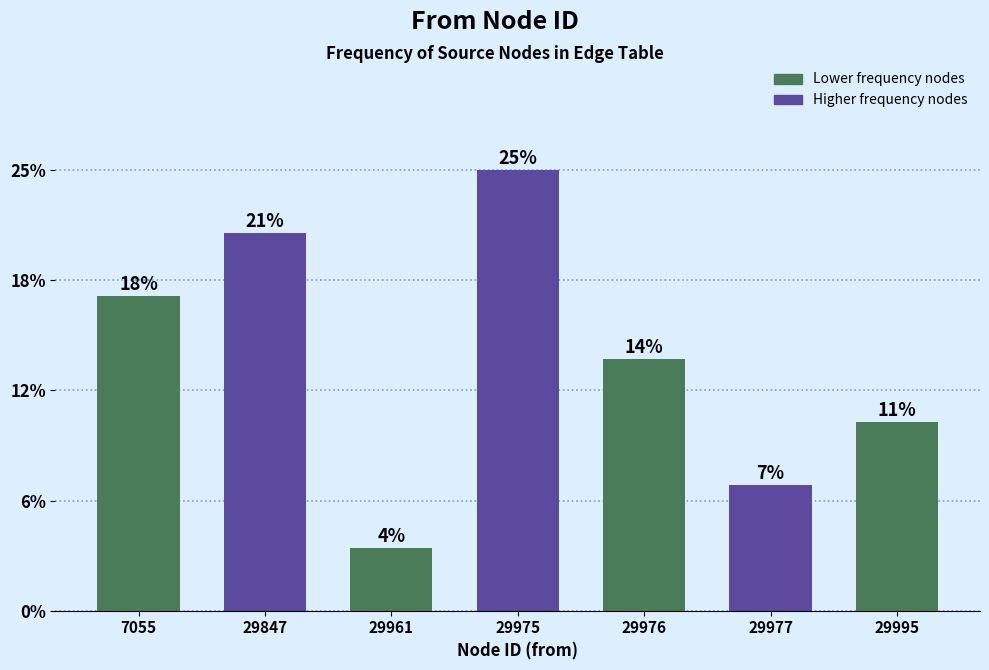

Does the chart contain any negative values?

No